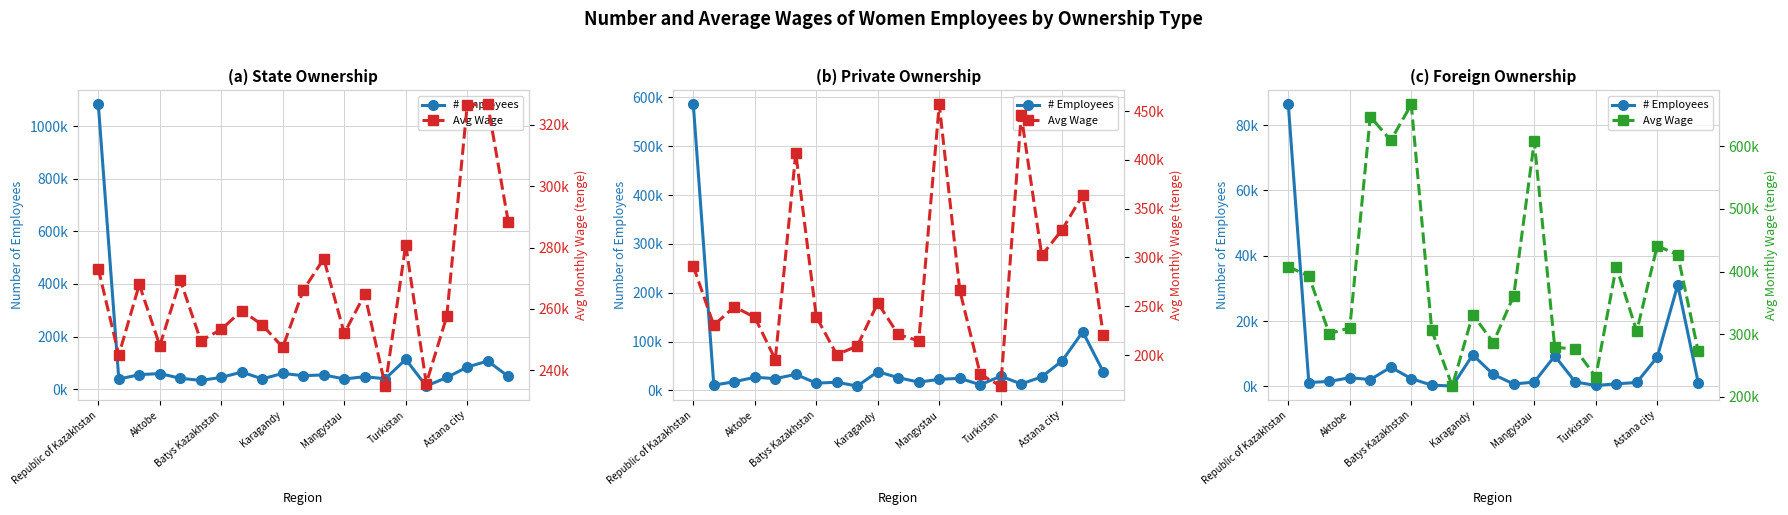

Which category has the highest value in the # Employees series?

Republic of Kazakhstan